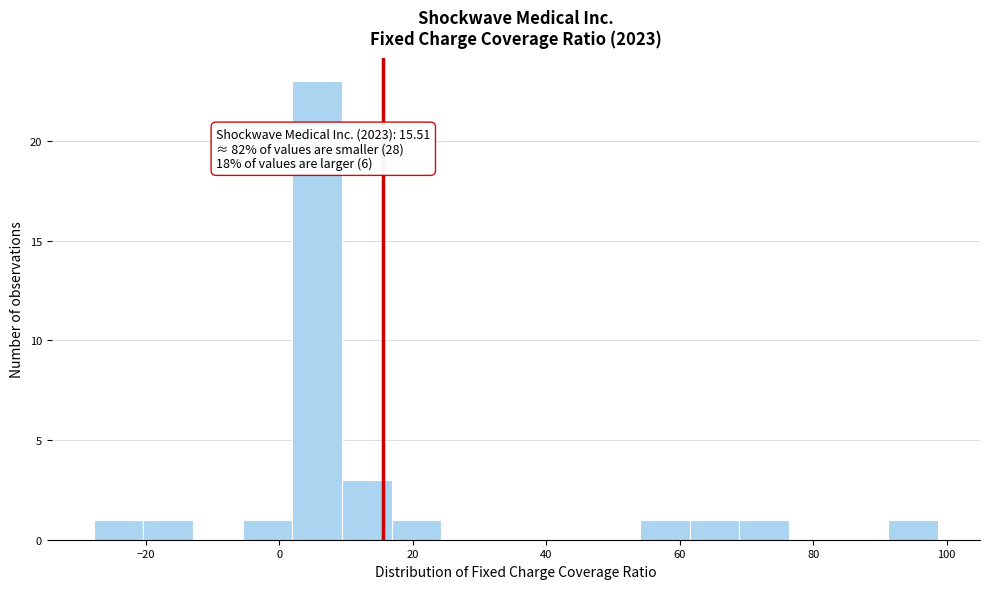

Around what value on the x-axis is the tallest bar? Give the approximate position of its centre, as read against the axis.

6